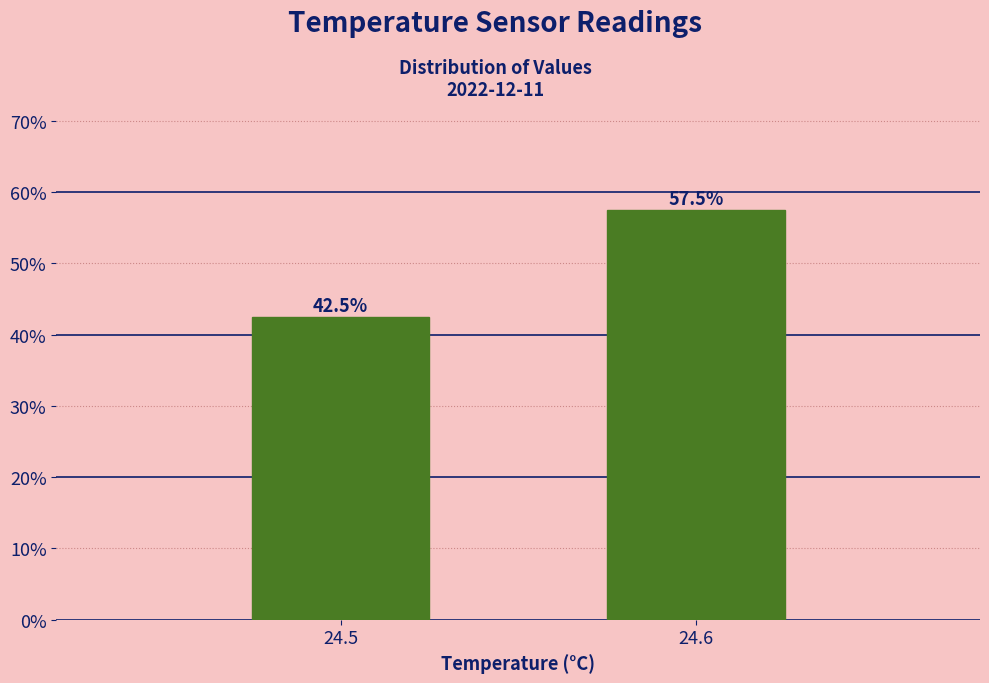

Reading left to right, what are all the values shown in this chart?

42.5	57.5